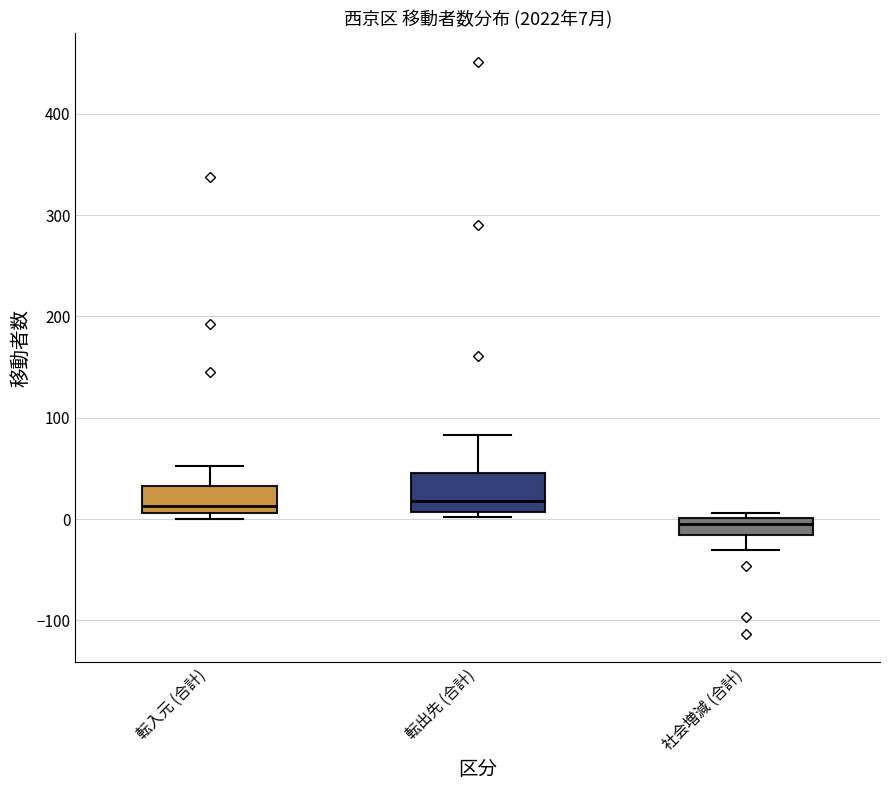

Which box's median line is the lowest?

社会増減 (合計)